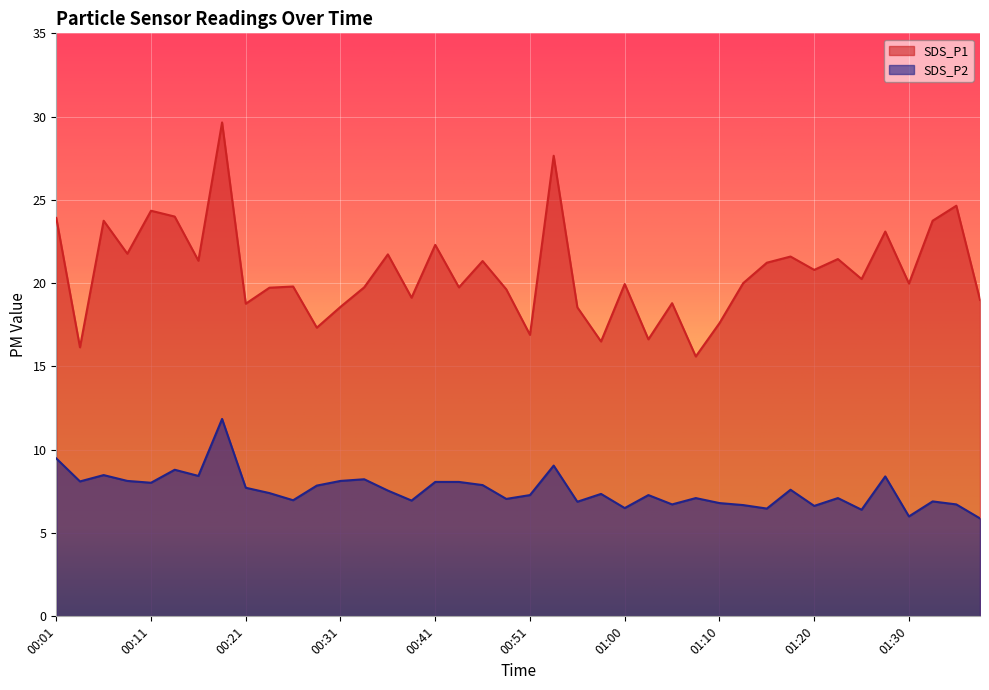

In SDS_P1, how many points are higher than both neighbors (excluding endpoints)?

14